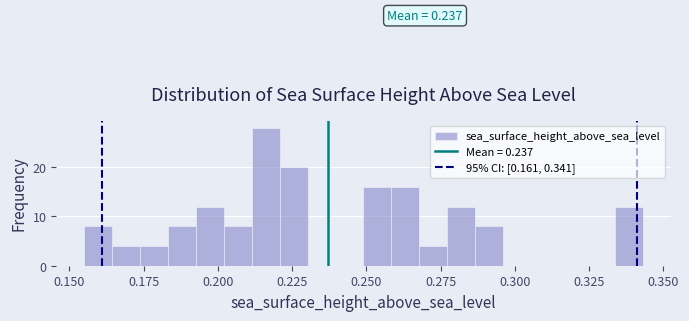

Read against the x-axis, roughly where is the centre of the tallest bar?

0.215